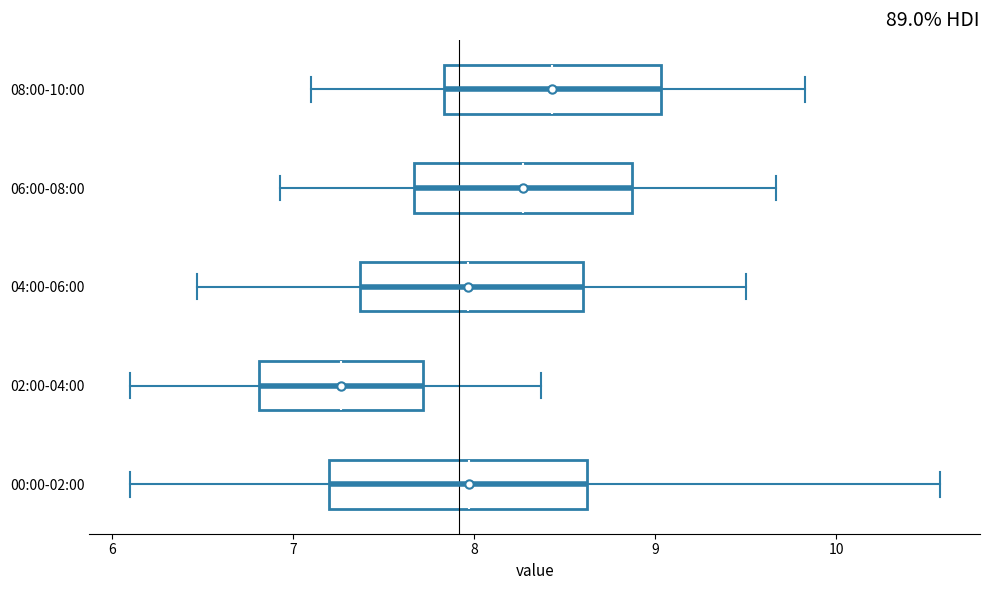

Which box has the furthest to the left median line?

02:00-04:00